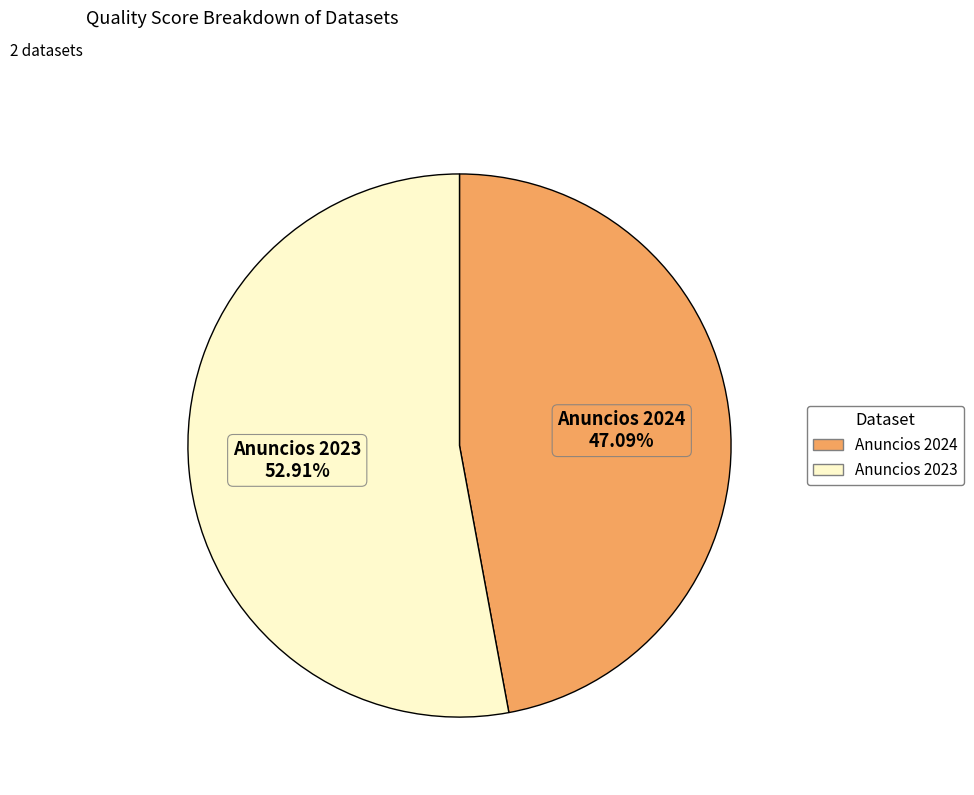

Which category has the biggest portion of the pie?

Anuncios 2023